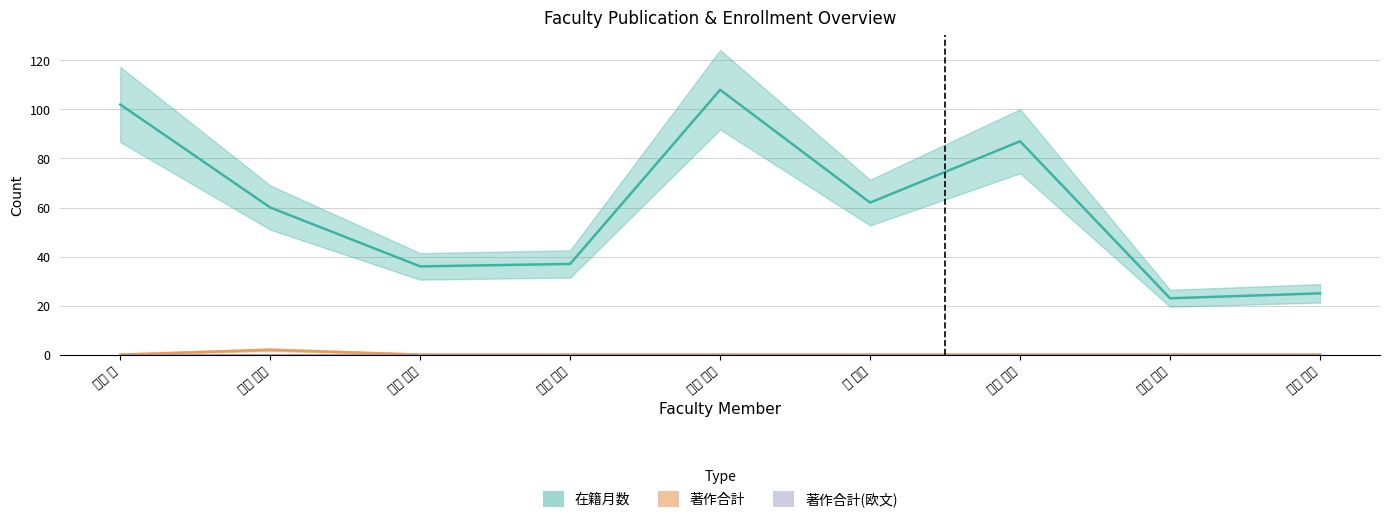

Which series has the largest total across all categories?

在籍月数